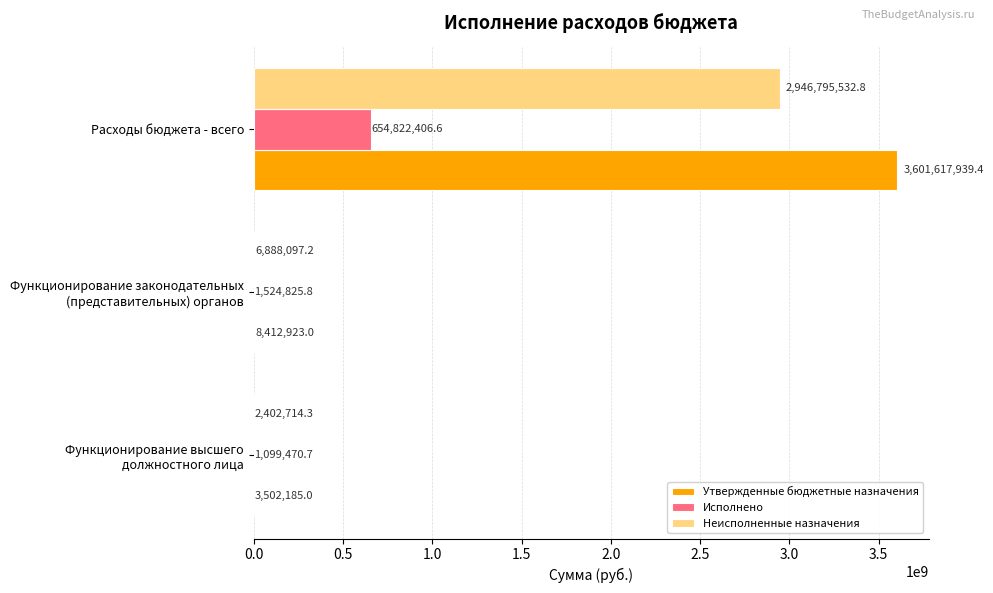

Which category has the highest value in the Исполнено series?

Расходы бюджета - всего